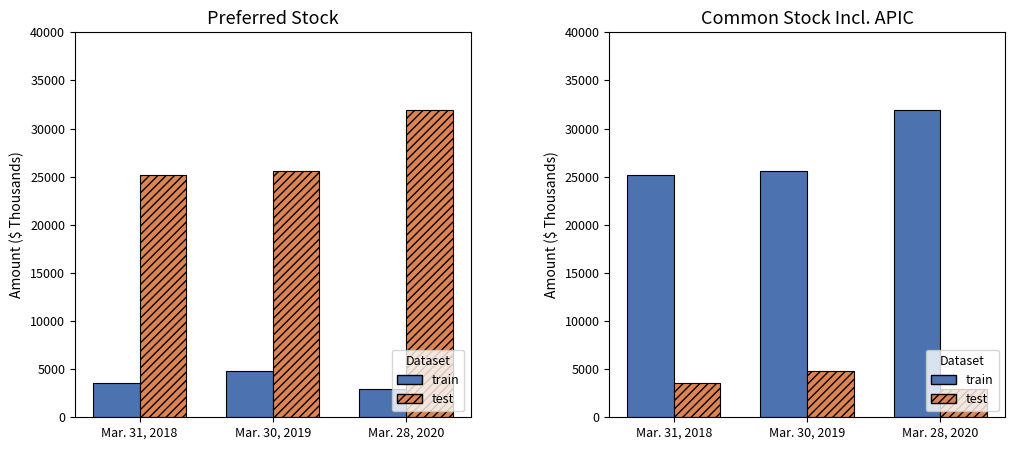

Reading left to right, extract all data points from this chart.

train: 25200	25557	31952
test: 3613	4806	2922